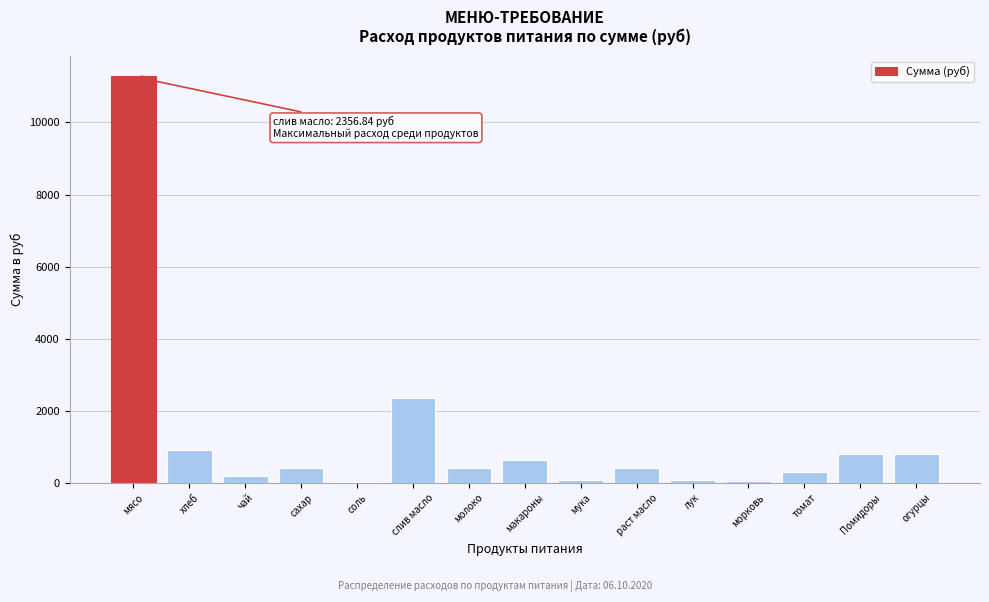

What is the sum of all values?

18740.3